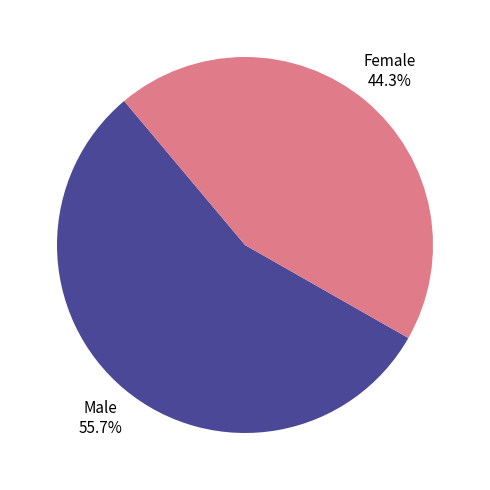

Does any single category account for the majority?

Yes